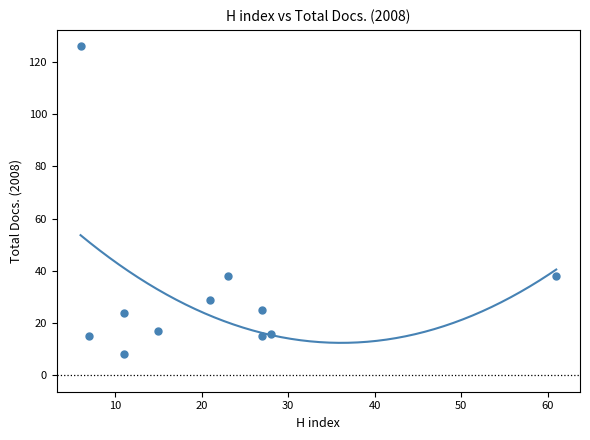

What is the range of X values (max minus min)?

55